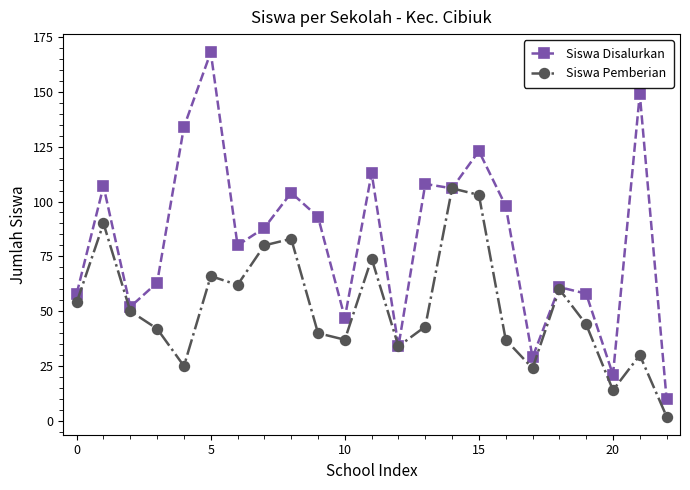

Which series has the largest total across all categories?

Siswa Disalurkan